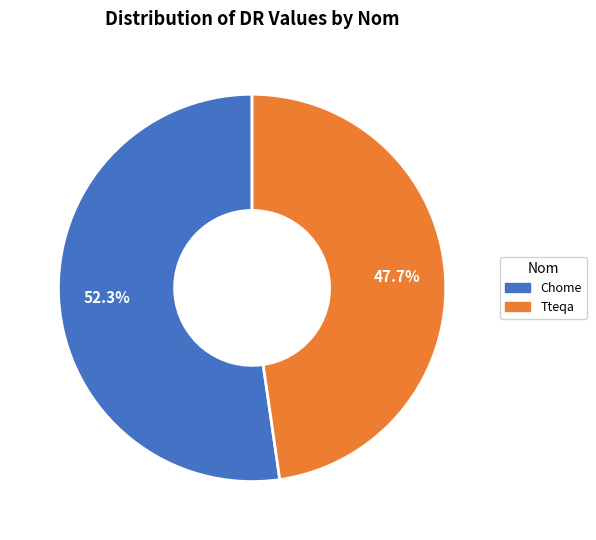

Which category has the smallest portion of the pie?

Tteqa